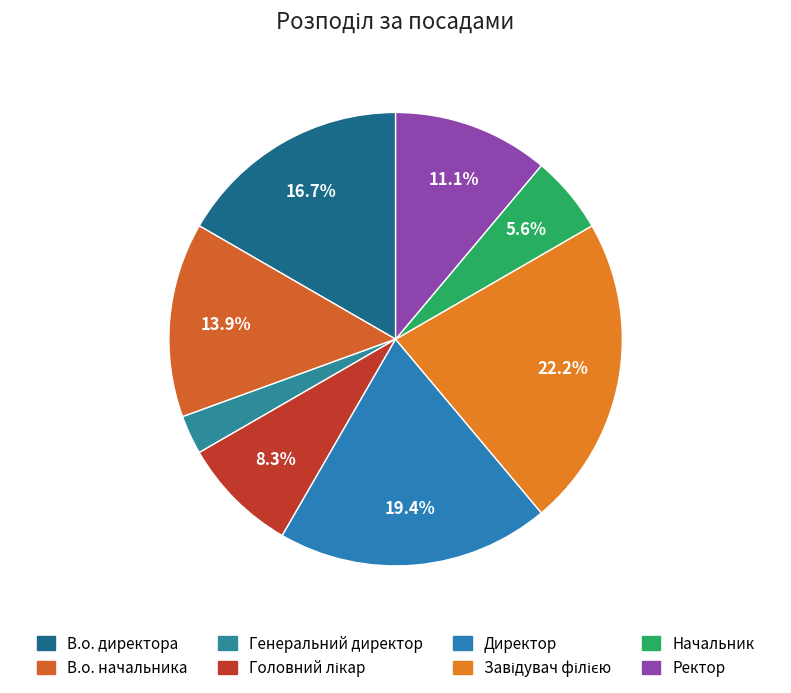

To the nearest percent, what portion does Ректор represent?

11%